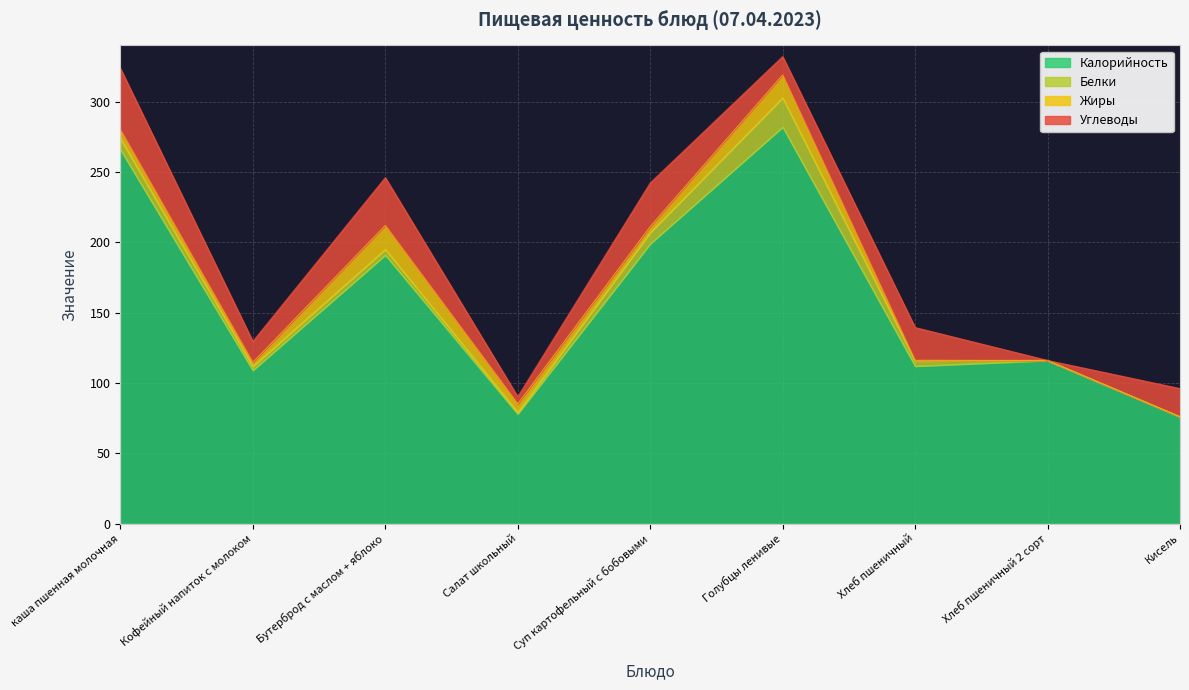

What is the label of the 2nd point from the left?

Кофейный напиток с молоком